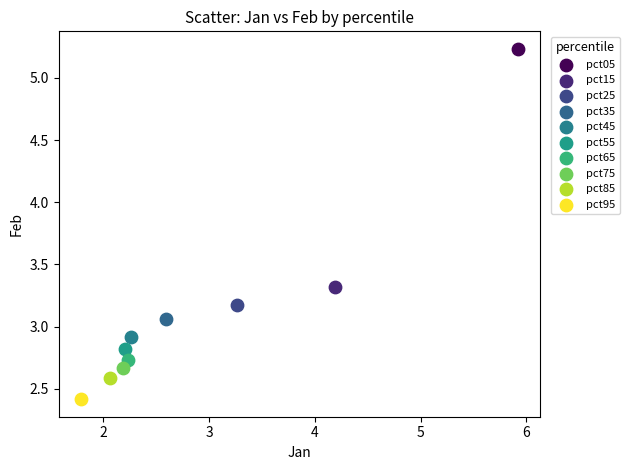

What are all the series names shown in the legend?

pct05, pct15, pct25, pct35, pct45, pct55, pct65, pct75, pct85, pct95